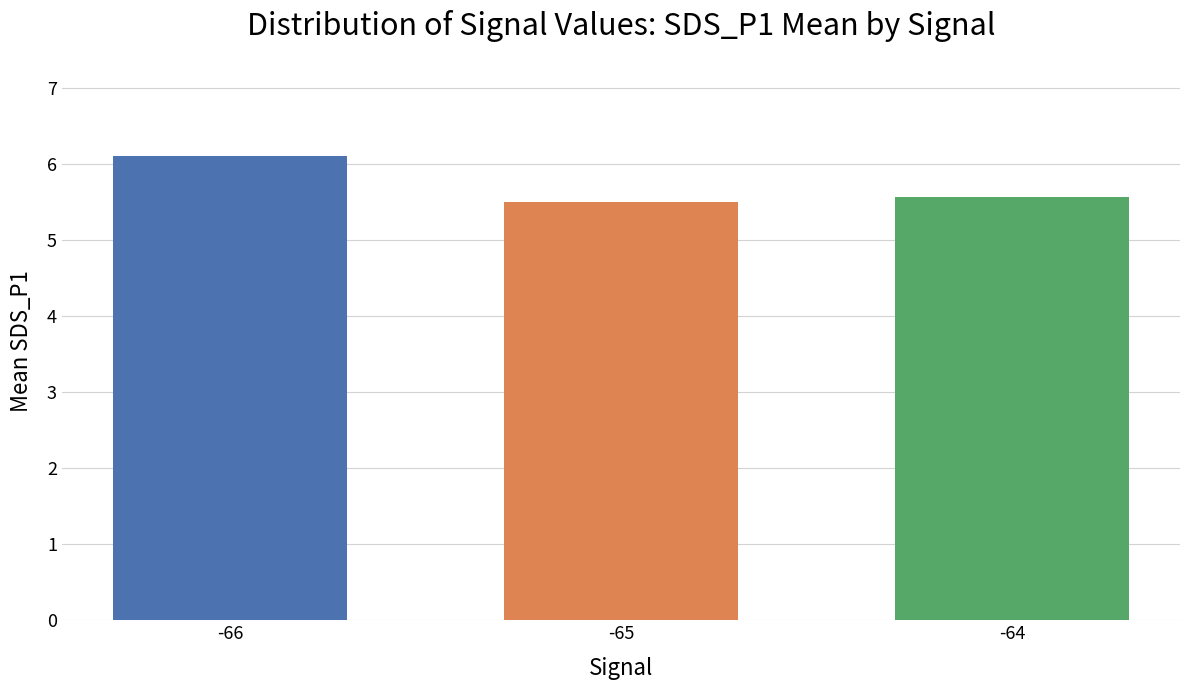

At which category does the chart reach its peak across all series?

-66